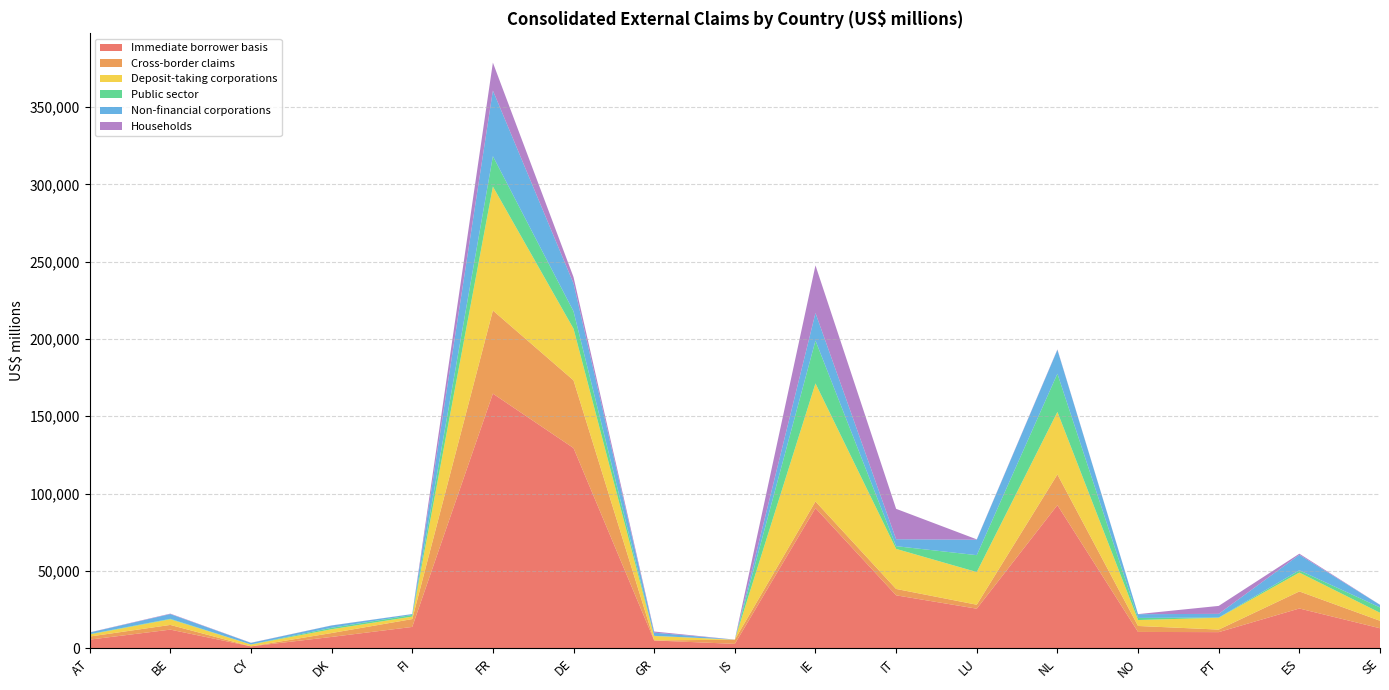

Reading right to left, transcribe all the data shown in this chart.

Immediate borrower basis: 12890	25664	10377	10509	92497	25535	34185	90609	2776	4999	129417	164628	13747	7274	1180	12002	5527
Cross-border claims: 4838	11036	1651	3855	19850	2572	4123	4279	2733	11	43793	53770	5068	2517	6	3038	1996
Deposit-taking corporations: 5177	12198	7654	3834	40432	21135	25904	76345	17	2881	33384	80149	1630	2475	1166	3653	1354
Public sector: 3438	1475	141	1369	24741	10919	1765	27707	2	92	11253	19652	1018	935	74	292	223
Non-financial corporations: 1666	10014	2377	2411	15403	9976	4491	17842	12	2065	18026	42449	580	1468	986	3075	1006
Households: 76	710	5136	53	288	239	19650	30795	3	723	4108	18049	33	73	105	286	126